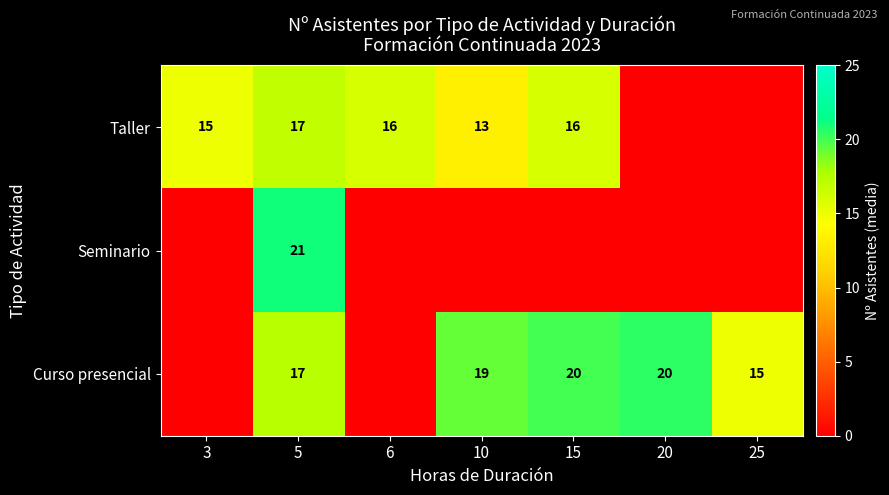

The Curso presencial series shows 20 at 15. True or false?

True